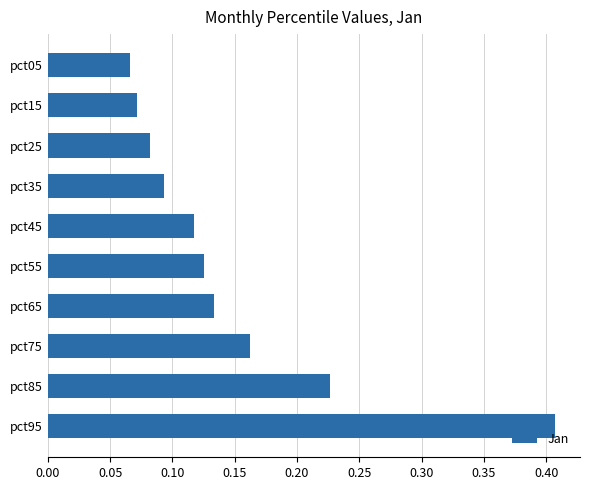

Between pct85 and pct55, which is larger?

pct85